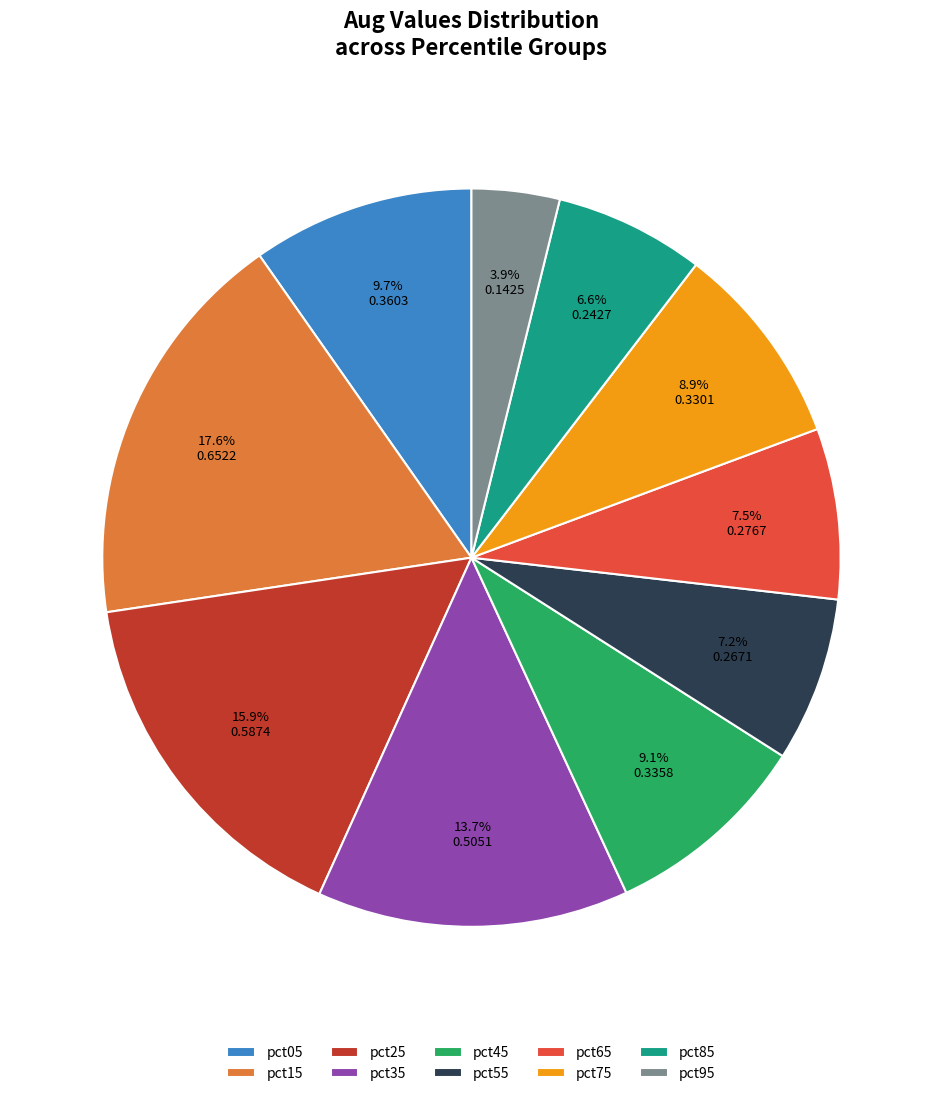

Which category has the smallest portion of the pie?

pct95